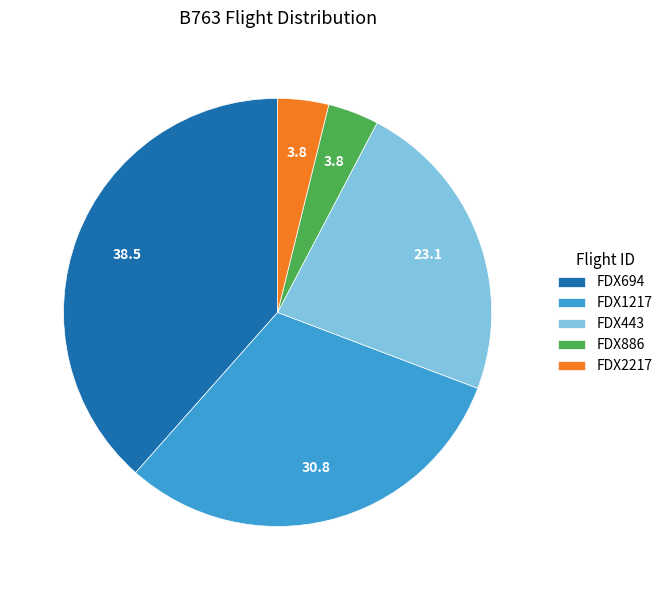

The FDX2217 slice represents 4% of the pie. True or false?

True